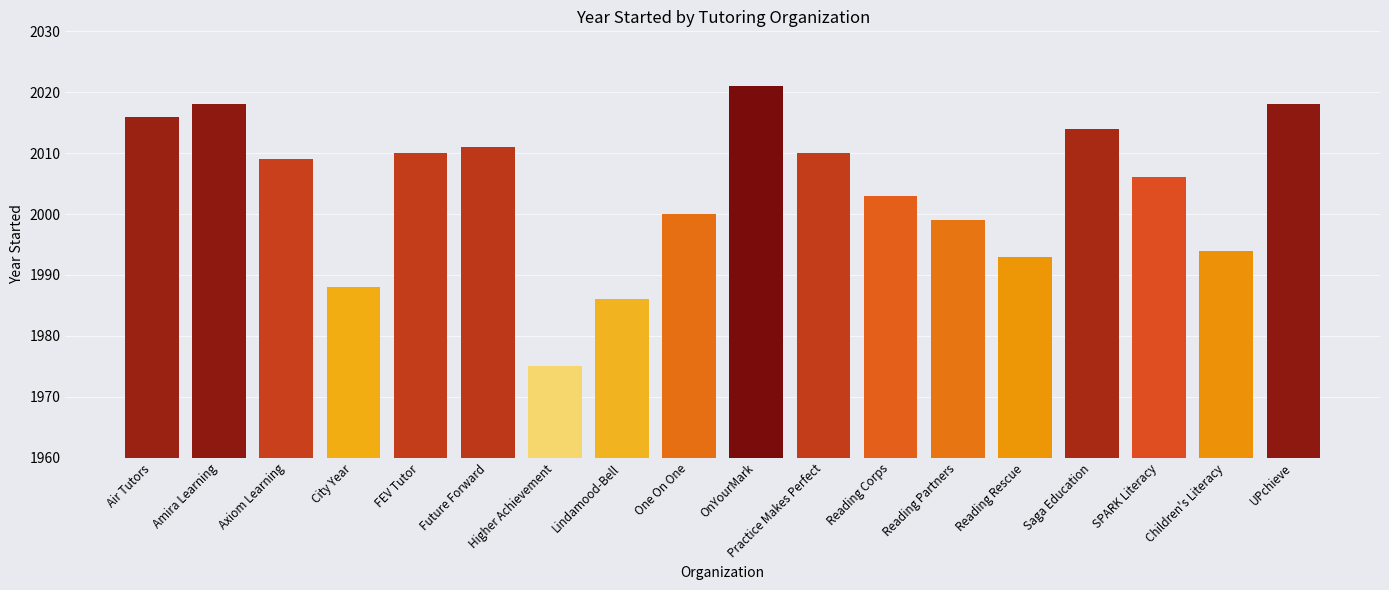

Where is the data nearest to the value 1998?

Reading Partners